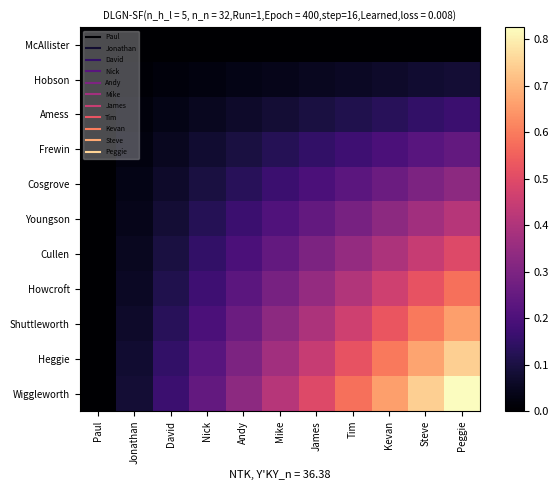

What is the total value across all series at James?

2.7